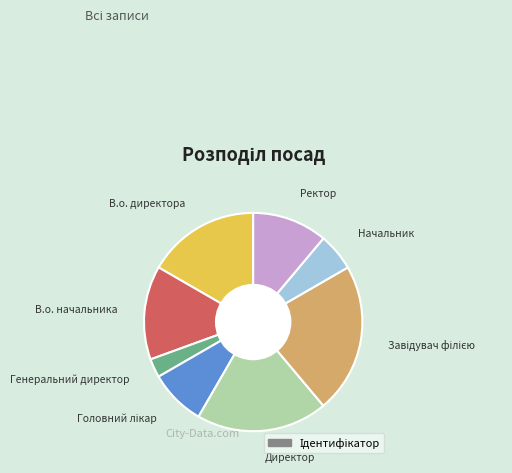

Is there a majority slice in this chart?

No